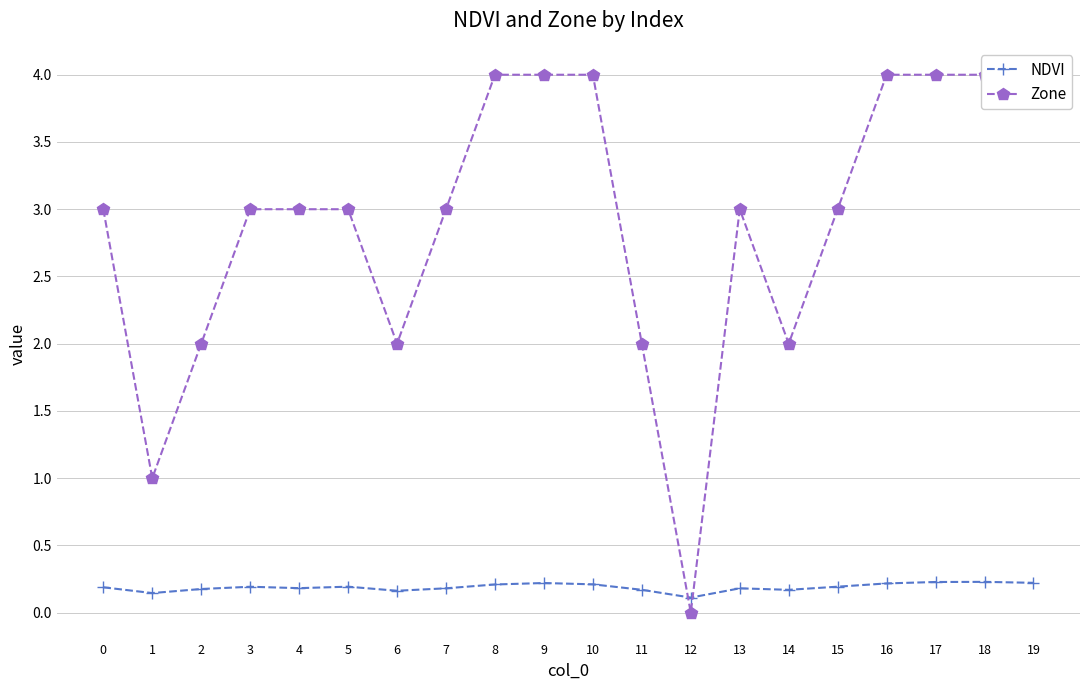

Reading left to right, extract all data points from this chart.

NDVI: 0=0.2	1=0.1	2=0.2	3=0.2	4=0.2	5=0.2	6=0.2	7=0.2	8=0.2	9=0.2	10=0.2	11=0.2	12=0.1	13=0.2	14=0.2	15=0.2	16=0.2	17=0.2	18=0.2	19=0.2
Zone: 0=3.0	1=1.0	2=2.0	3=3.0	4=3.0	5=3.0	6=2.0	7=3.0	8=4.0	9=4.0	10=4.0	11=2.0	12=0.0	13=3.0	14=2.0	15=3.0	16=4.0	17=4.0	18=4.0	19=4.0